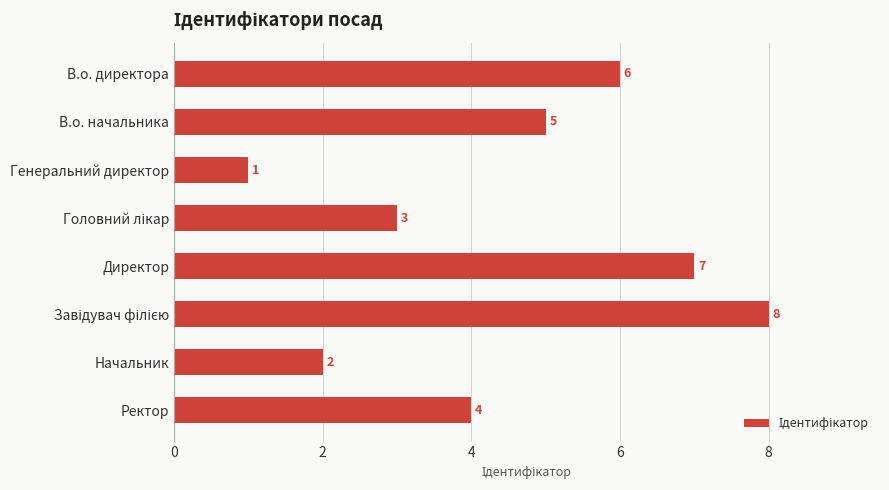

Reading bottom to top, list all the values displayed in this chart.

4	2	8	7	3	1	5	6